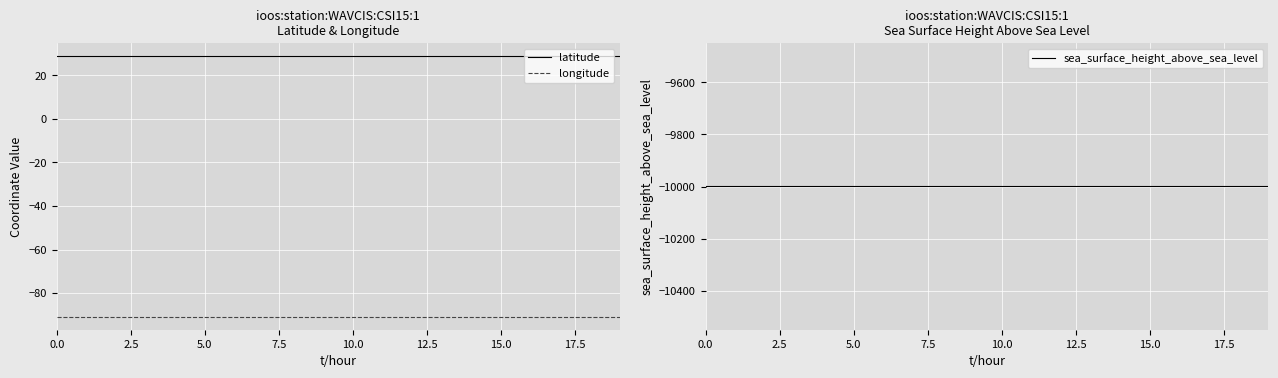

True or false: latitude and longitude intersect in this chart.

False